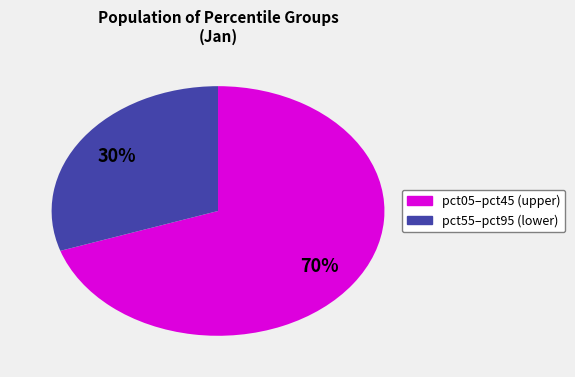

Is there a majority slice in this chart?

Yes